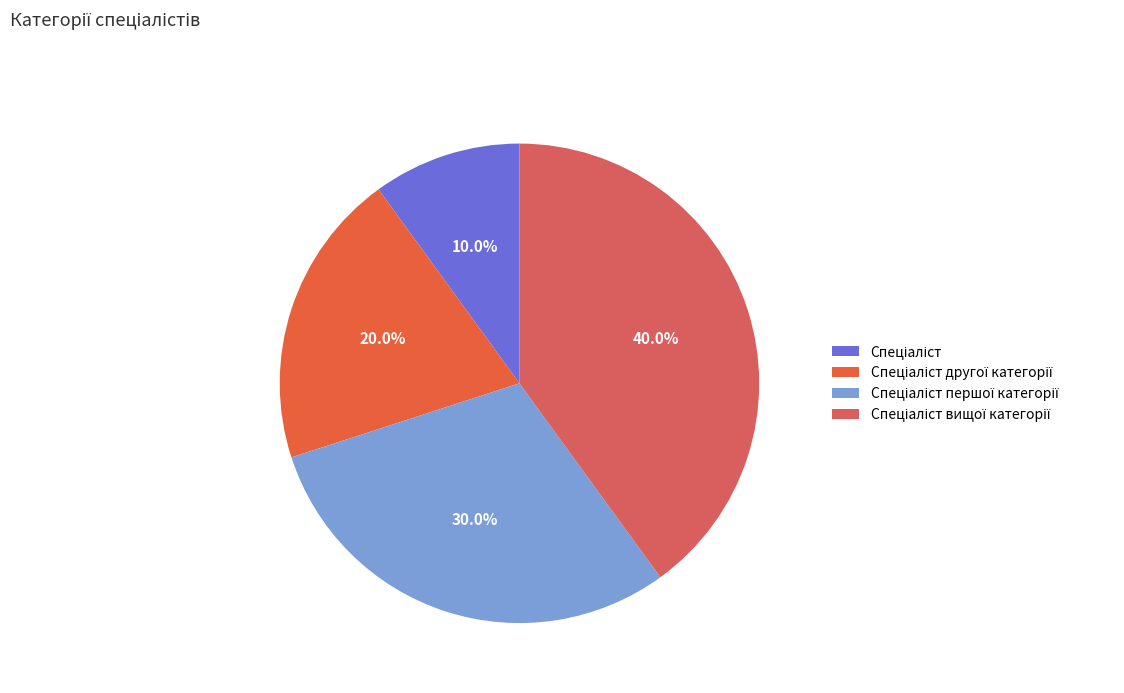

Is it true that Спеціаліст is 23% of the pie?

False